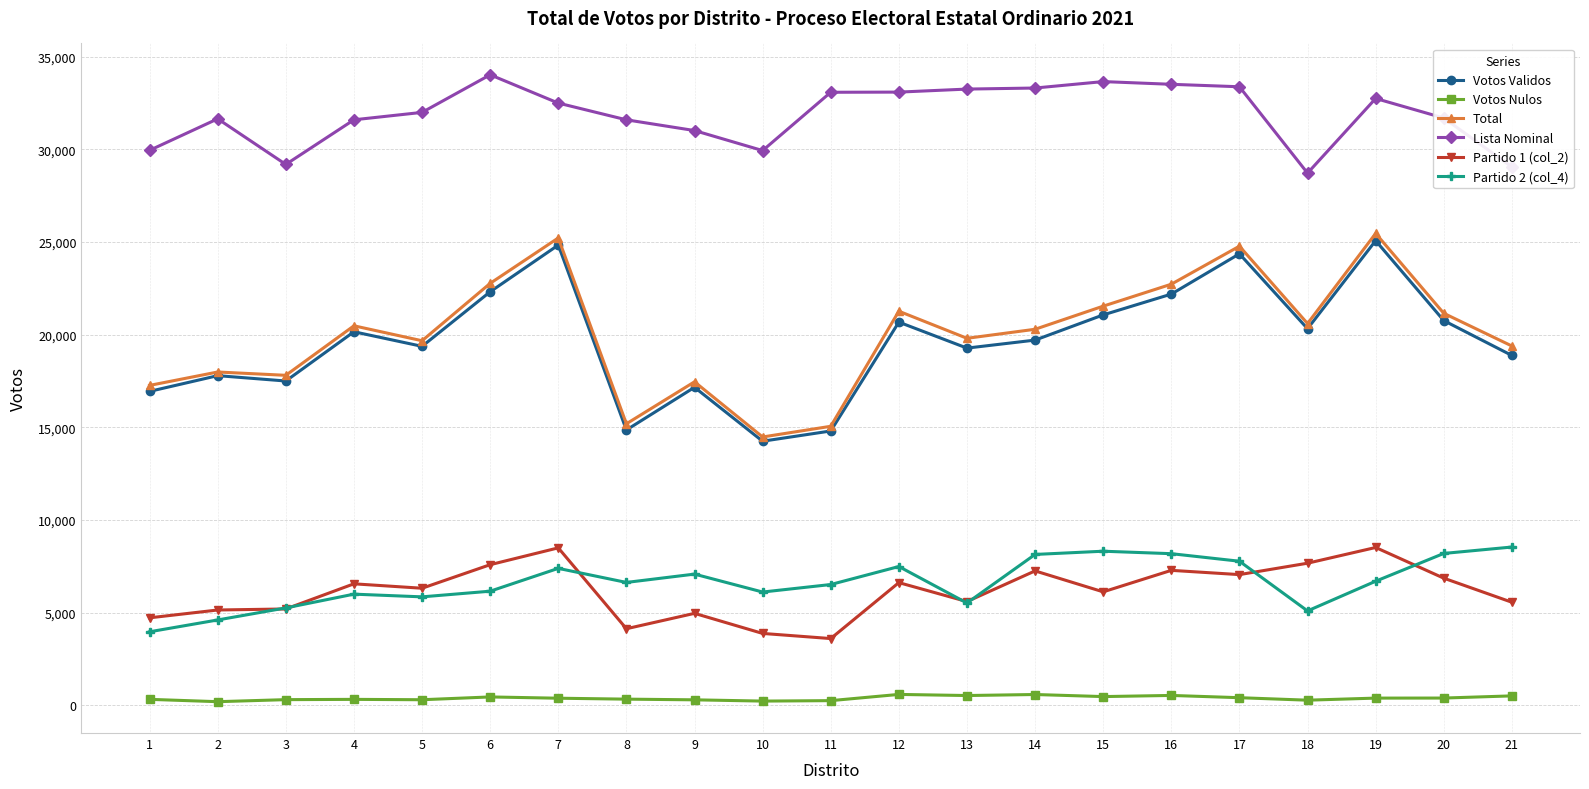

Is it true that Lista Nominal equals 33502 at 16?

True